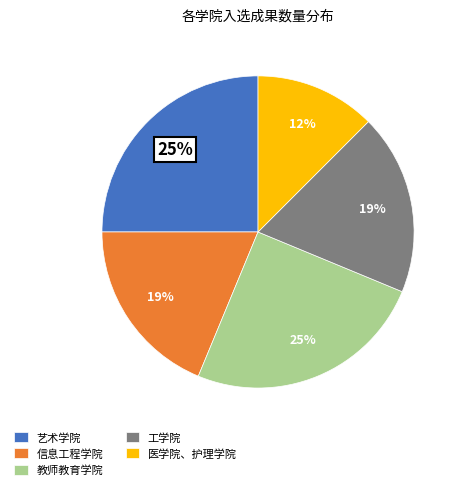

Is there a majority slice in this chart?

No